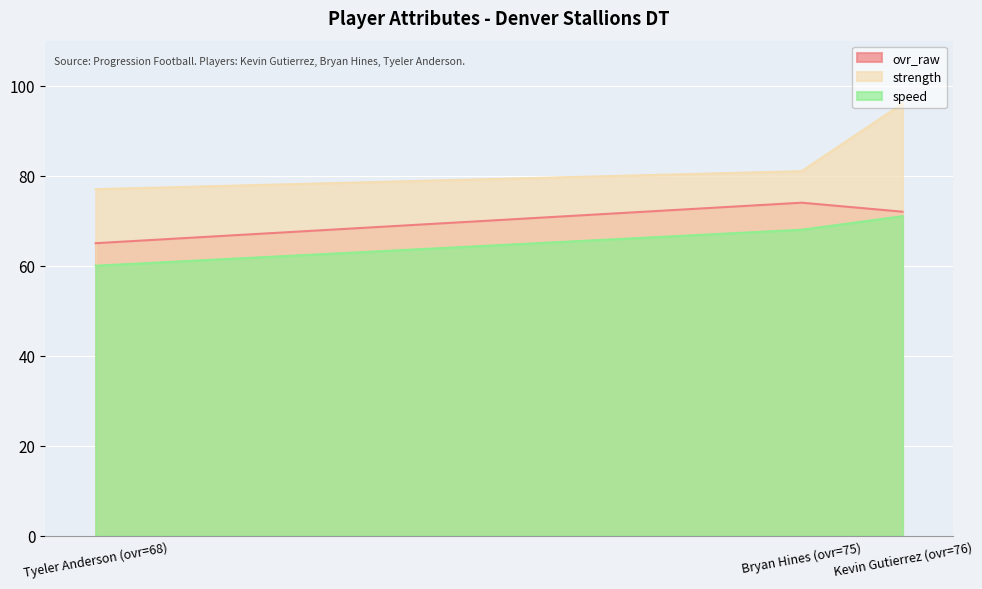

Reading right to left, transcribe all the data shown in this chart.

ovr_raw: Tyeler Anderson (ovr=68)=65	Bryan Hines (ovr=75)=74	Kevin Gutierrez (ovr=76)=72
strength: Tyeler Anderson (ovr=68)=77	Bryan Hines (ovr=75)=81	Kevin Gutierrez (ovr=76)=96
speed: Tyeler Anderson (ovr=68)=60	Bryan Hines (ovr=75)=68	Kevin Gutierrez (ovr=76)=71